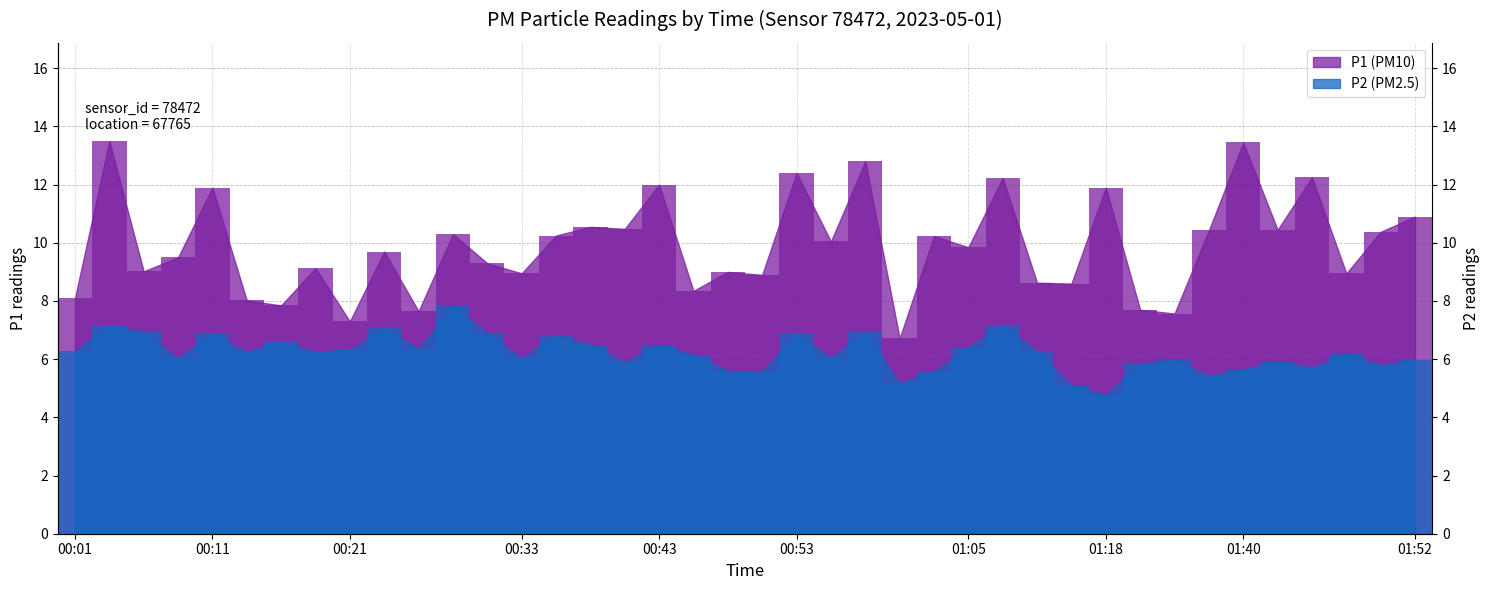

Reading right to left, list all the values displayed in this chart.

P1: 01:52=10.9	01:50=10.4	01:47=8.9	01:45=12.2	01:42=10.4	01:40=13.4	01:37=10.4	01:34=7.6	01:20=7.7	01:18=11.9	01:15=8.6	01:10=8.6	01:07=12.2	01:05=9.8	01:02=10.2	01:00=6.7	00:57=12.8	00:55=10.1	00:53=12.4	00:50=8.9	00:48=9.0	00:45=8.3	00:43=12.0	00:40=10.5	00:38=10.6	00:35=10.2	00:33=8.9	00:31=9.3	00:28=10.3	00:26=7.7	00:23=9.7	00:21=7.3	00:18=9.1	00:16=7.8	00:14=8.0	00:11=11.9	00:09=9.5	00:06=9.0	00:04=13.5	00:01=8.1
P2: 01:52=6.0	01:50=5.8	01:47=6.2	01:45=5.7	01:42=5.9	01:40=5.7	01:37=5.4	01:34=6.0	01:20=5.8	01:18=4.8	01:15=5.1	01:10=6.3	01:07=7.2	01:05=6.4	01:02=5.6	01:00=5.2	00:57=6.9	00:55=6.0	00:53=6.9	00:50=5.6	00:48=5.6	00:45=6.2	00:43=6.5	00:40=5.9	00:38=6.5	00:35=6.8	00:33=6.0	00:31=6.9	00:28=7.8	00:26=6.3	00:23=7.1	00:21=6.3	00:18=6.2	00:16=6.6	00:14=6.2	00:11=6.9	00:09=6.0	00:06=6.9	00:04=7.2	00:01=6.3